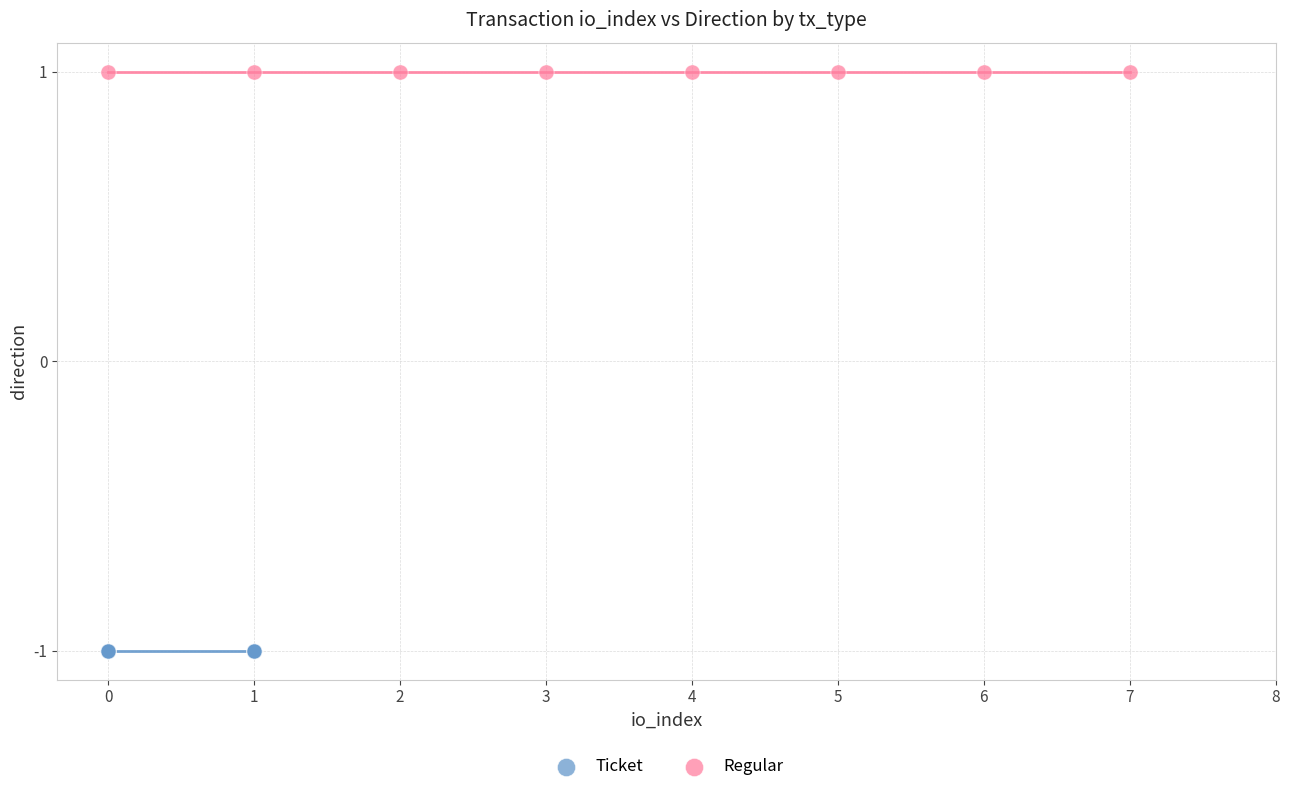

Which series contains the lowest Y value?

Ticket